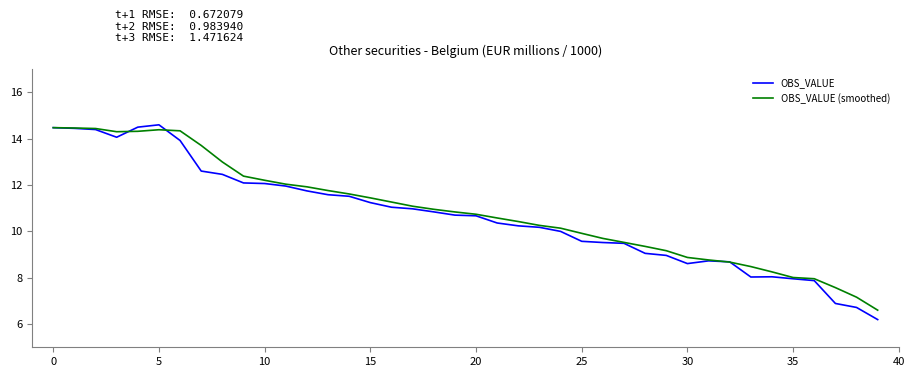

What is the lowest value of the OBS_VALUE series?

6.2